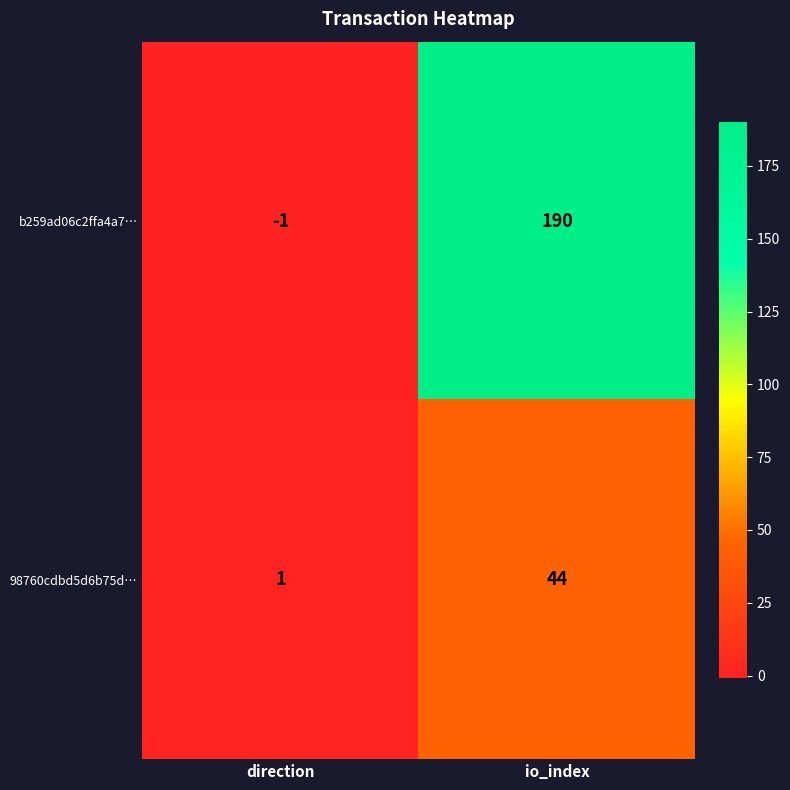

True or false: b259ad06c2ffa4a7… has a value of 0 at direction.

False